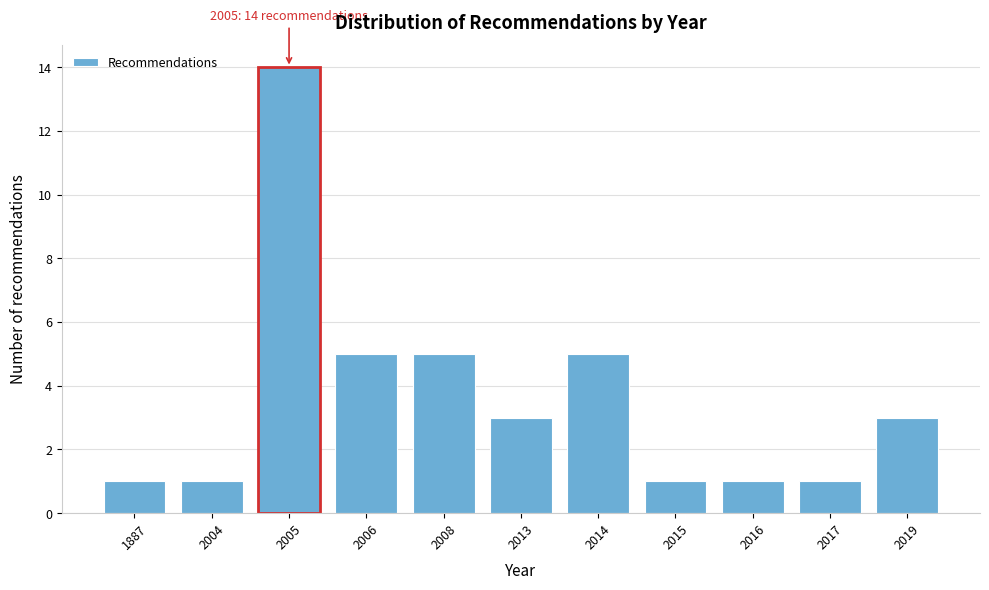

Reading left to right, what are all the values shown in this chart?

1	1	14	5	5	3	5	1	1	1	3